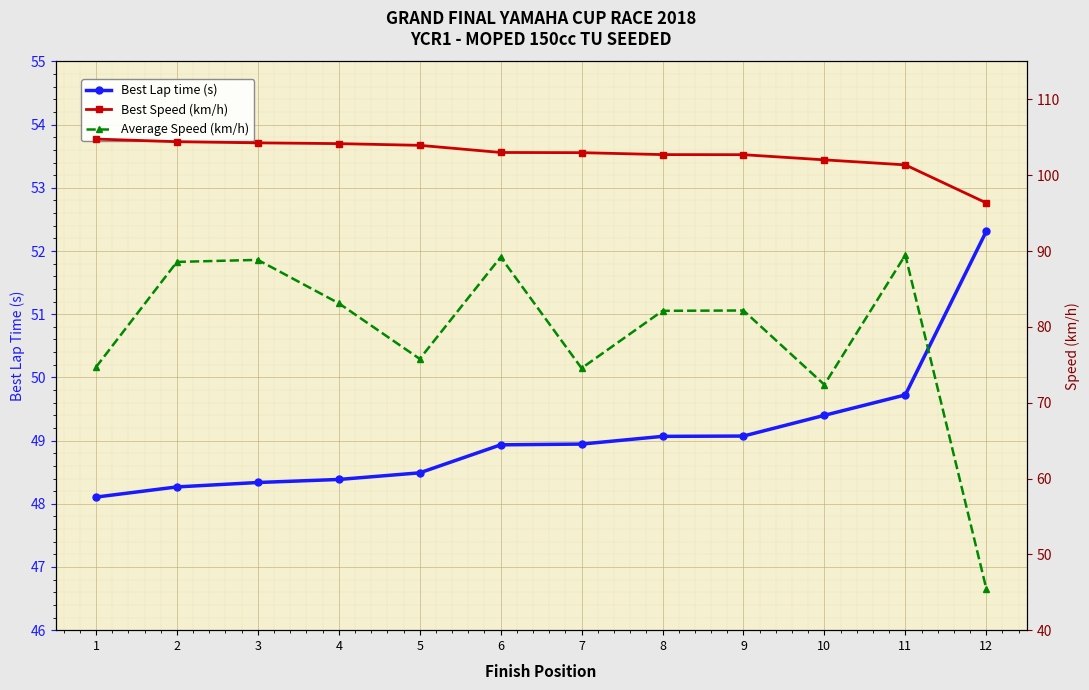

What is the difference between the Average Speed (km/h) values at 7 and 5?

1.2